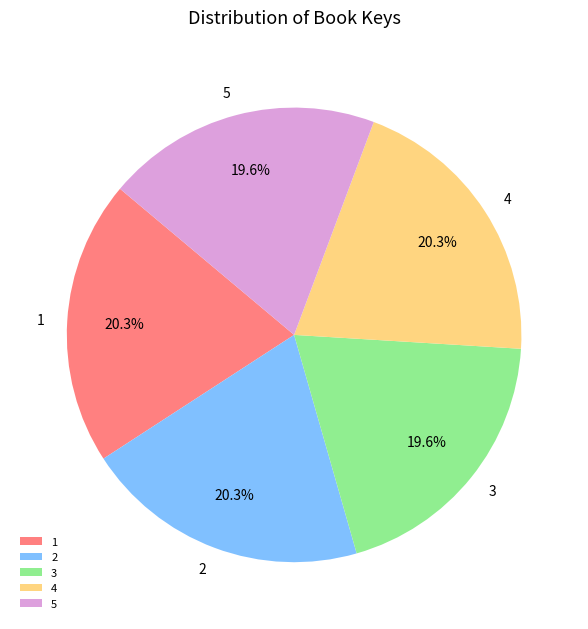

Approximately how many times larger is the value at 2 compared to 3?

1.0